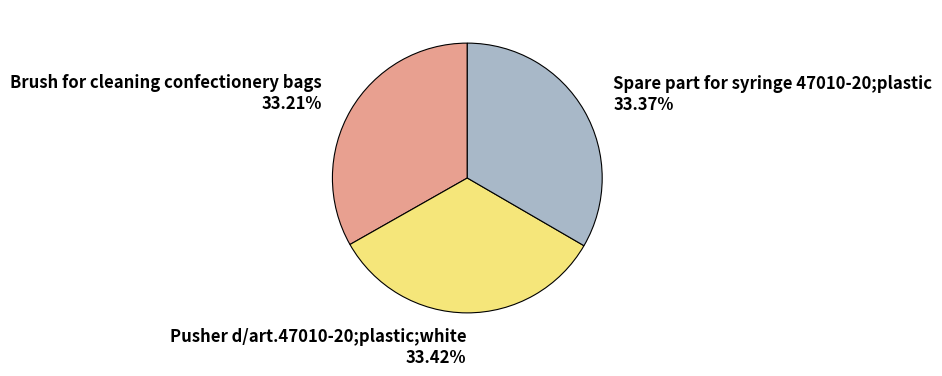

Approximately how many times larger is the value at Brush for cleaning confectionery bags compared to Pusher d/art.47010-20;plastic;white?

1.0